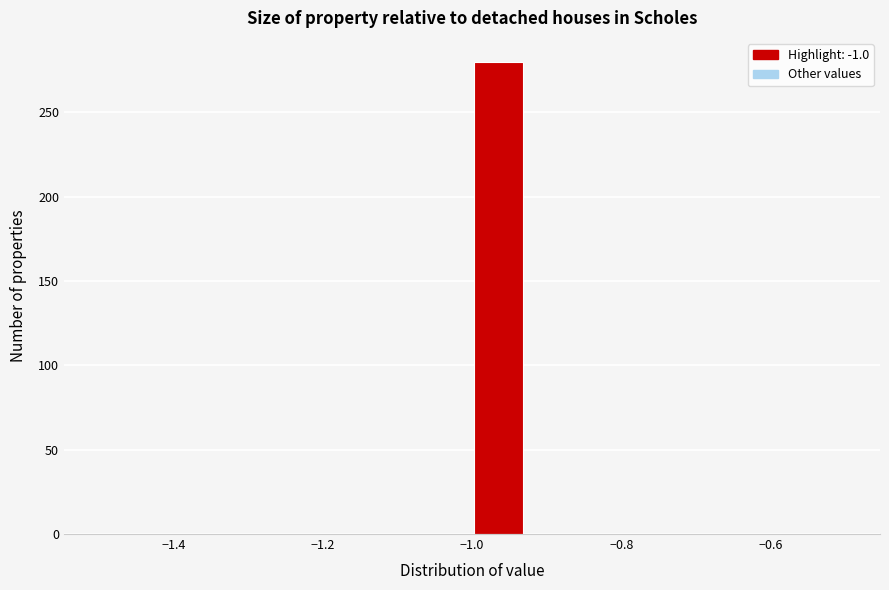

Read against the x-axis, roughly where is the centre of the tallest bar?

-0.96